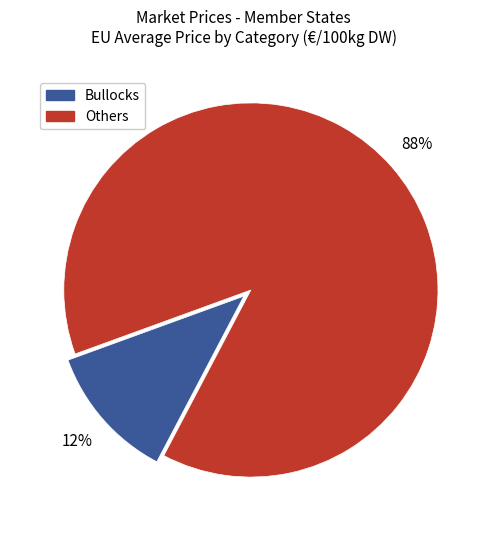

To the nearest percent, what is the average slice percentage?

50%